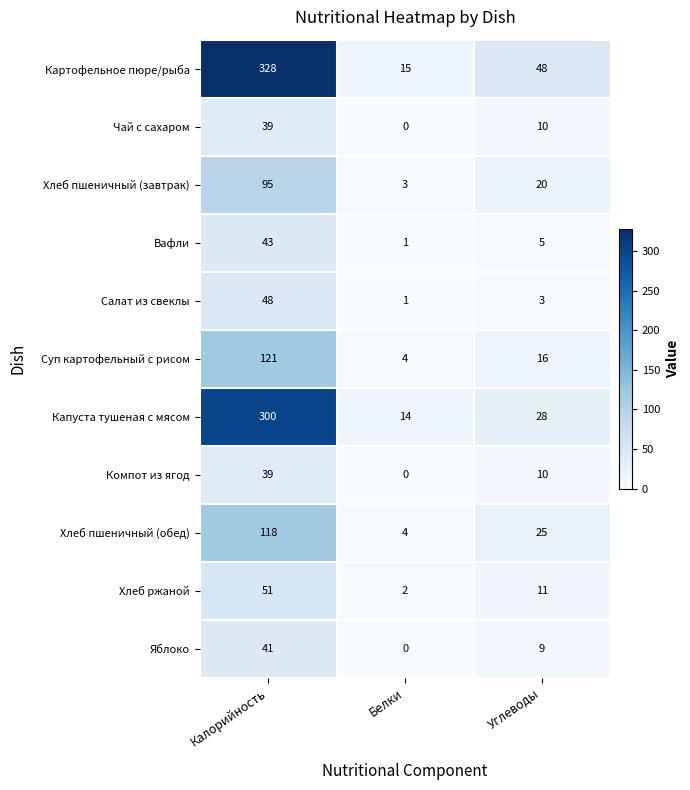

List the labels in order of Картофельное пюре/рыба value, largest first.

Калорийность, Углеводы, Белки